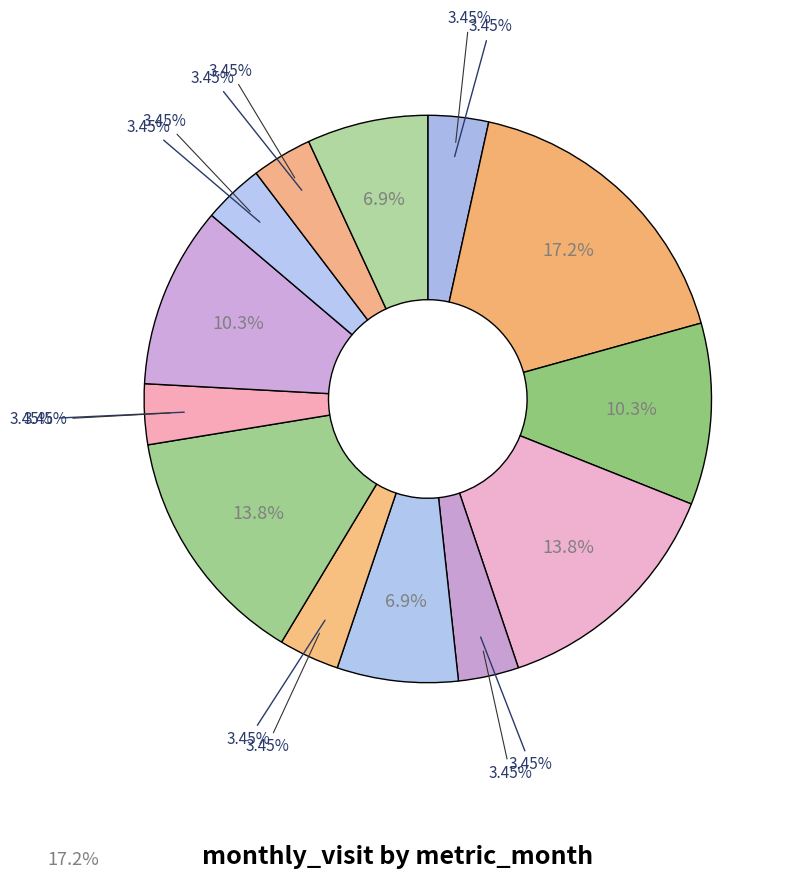

True or false: 2022-08 accounts for 23% of the total.

False